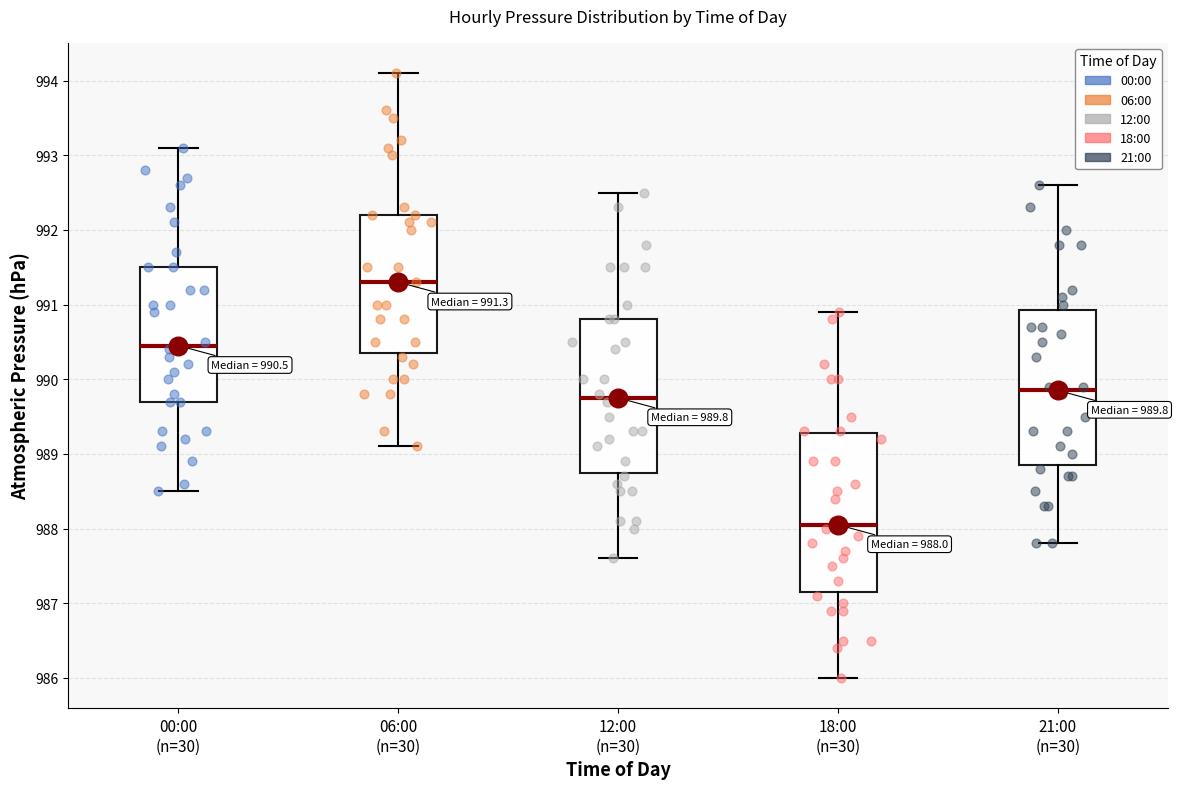

Which box has the lowest median line?

18:00 (n=30)